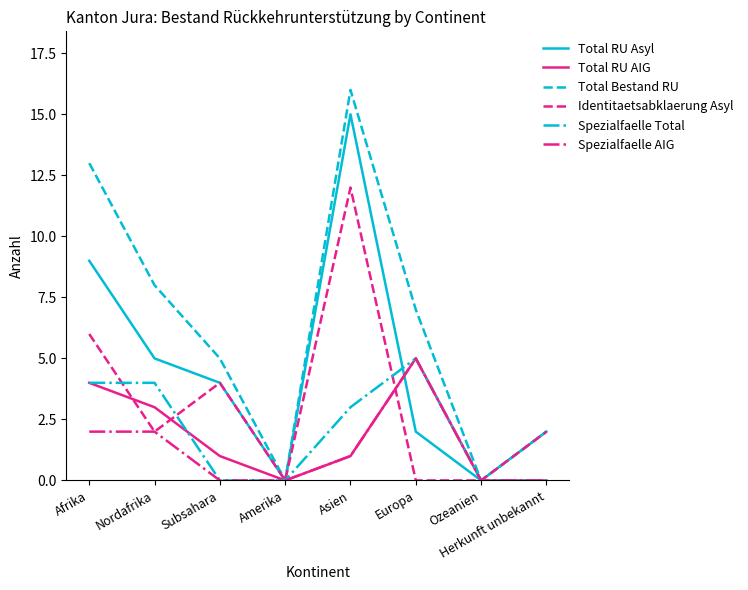

How many lines are shown in the chart?

6